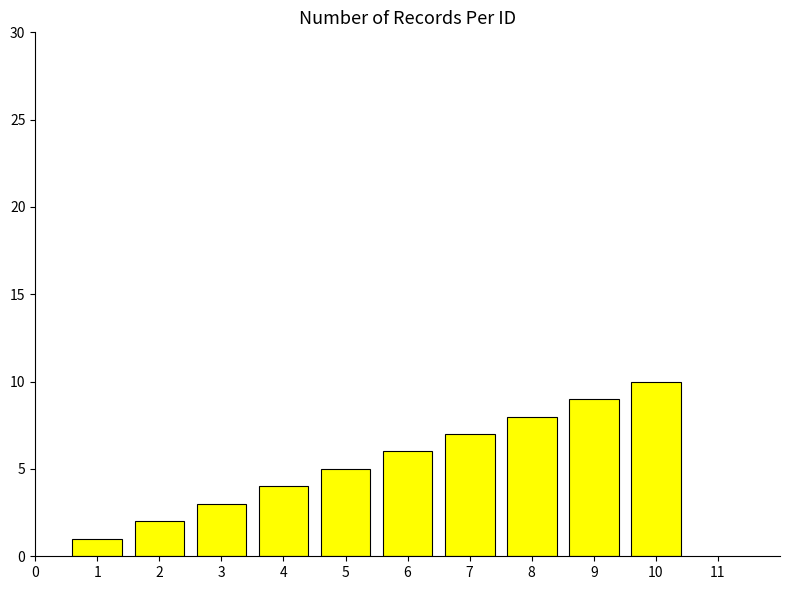

Rank the categories by value from highest to lowest.

10, 9, 8, 7, 6, 5, 4, 3, 2, 1